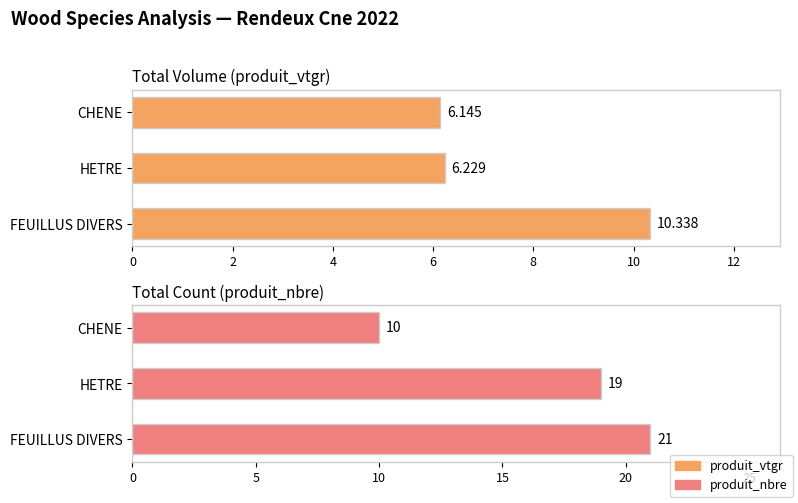

At how many categories does at least one series exceed 20?

1